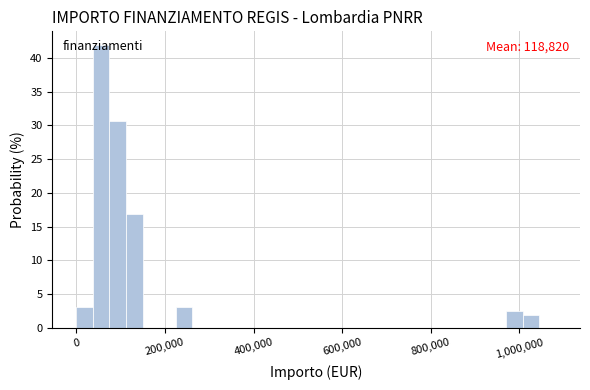

Read against the x-axis, roughly where is the centre of the tallest bar?

60000